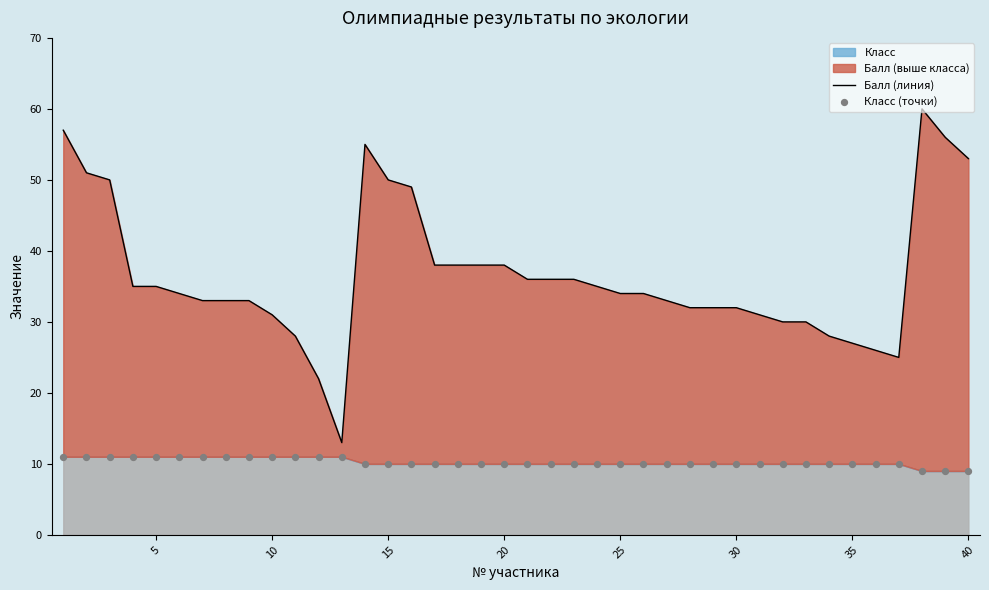

Which series reaches the minimum Y coordinate?

Класс (точки)